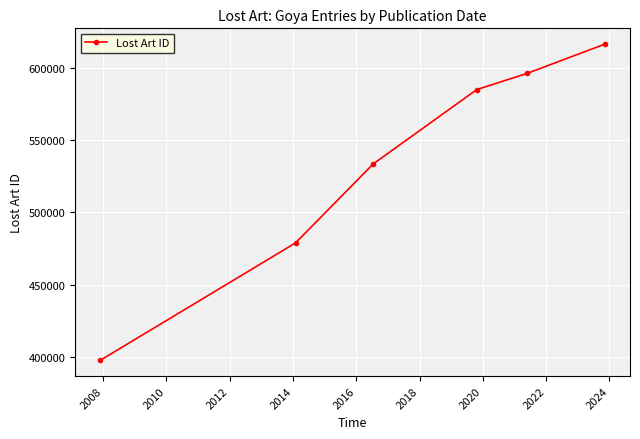

Reading right to left, list all the values displayed in this chart.

616176	595978	584761	533438	478858	397796